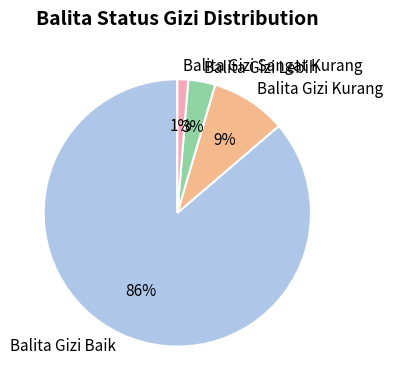

Does Balita Gizi Baik account for over 50% of the chart?

Yes